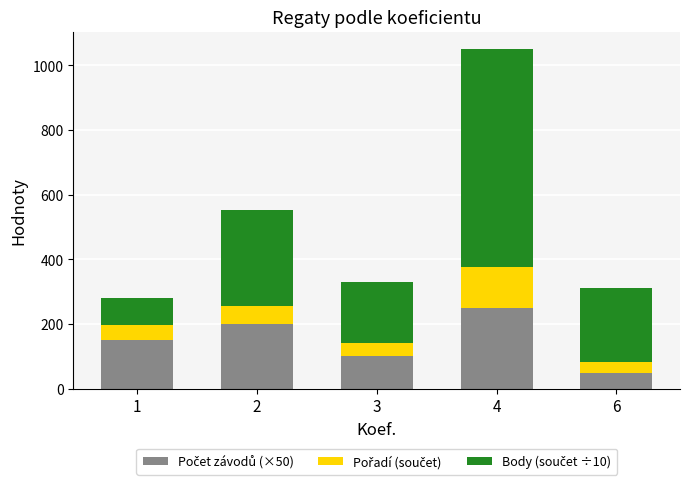

What is the total value across all series at 1?

280.2